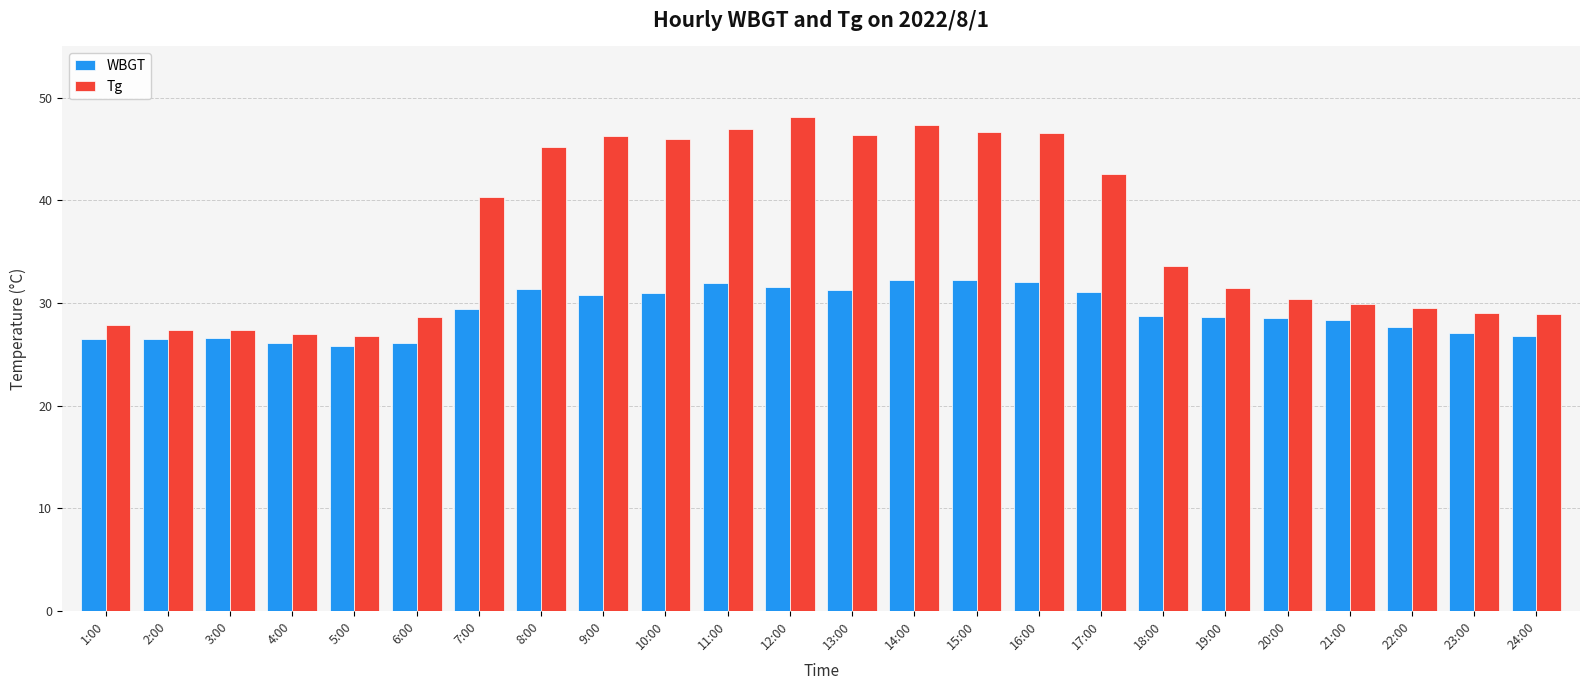

Where does the Tg series first go above 33?

7:00